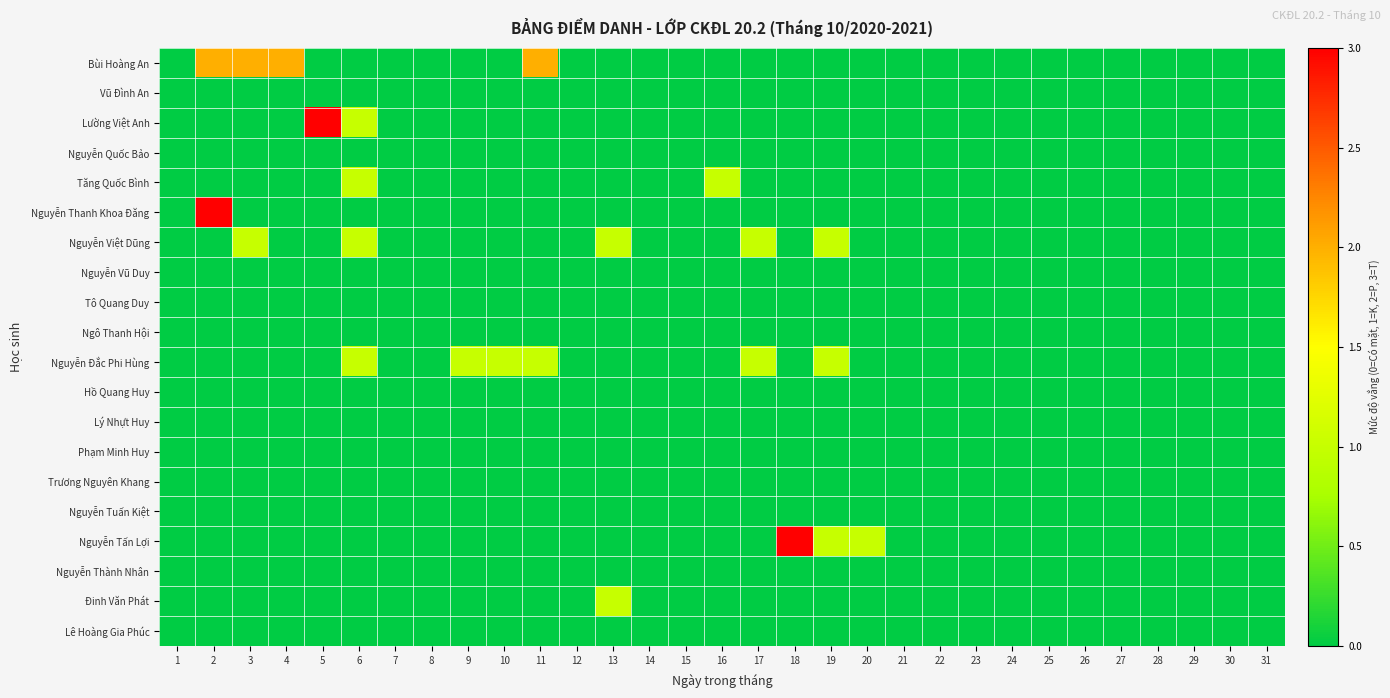

Between 2 and 29, which series saw the biggest shift?

Nguyễn Thanh Khoa Đăng